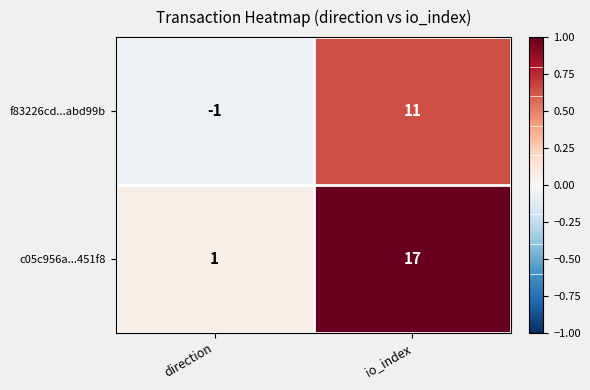

What is the difference between the highest and lowest values at io_index?

6